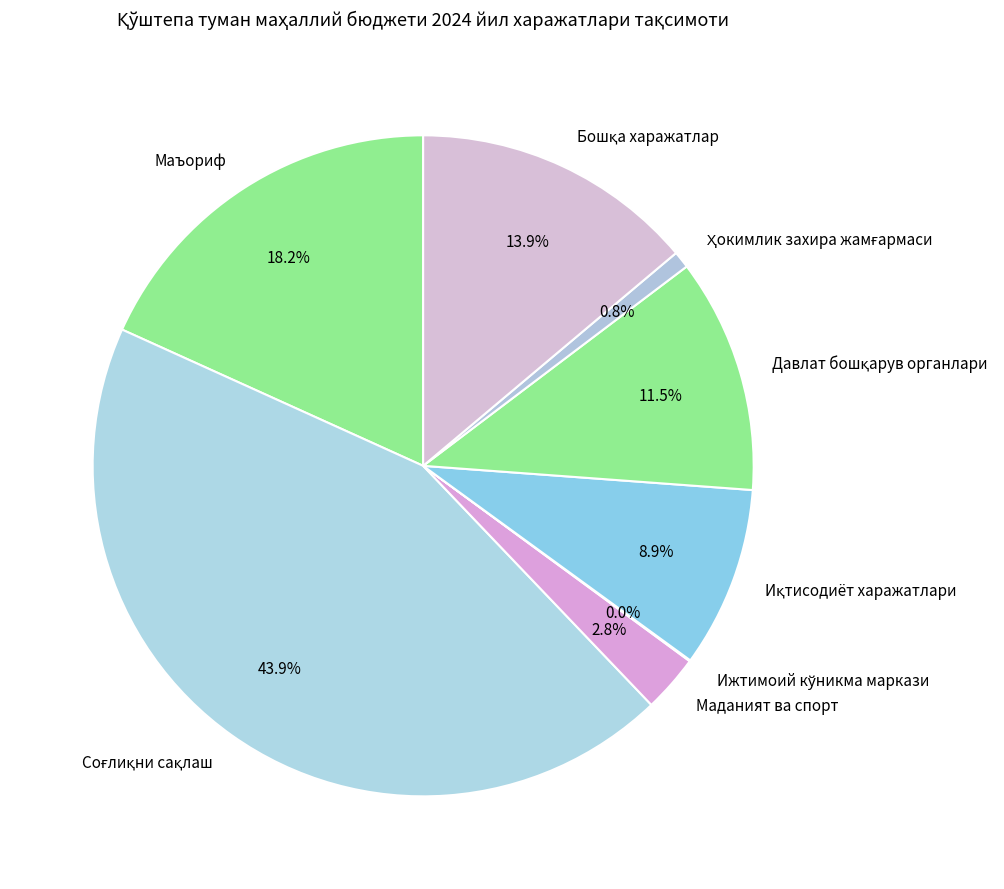

Does Маъориф represent more than half of the total?

No